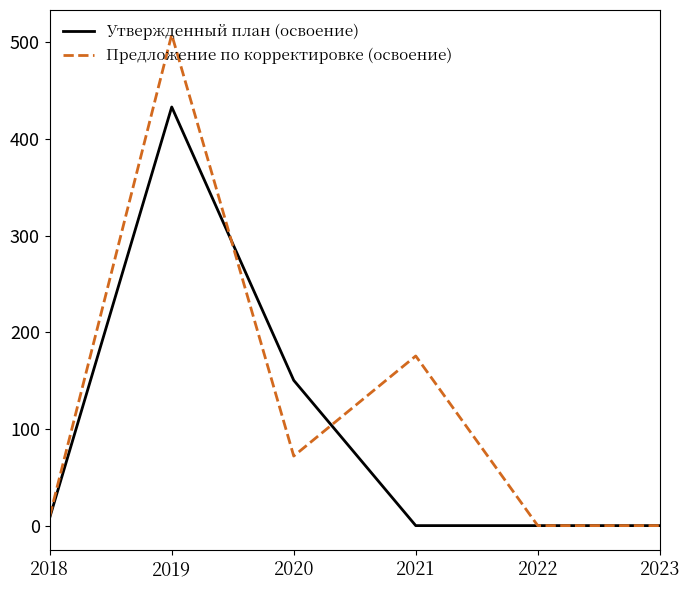

Read the Предложение по корректировке (освоение) value at 2020.

71.9